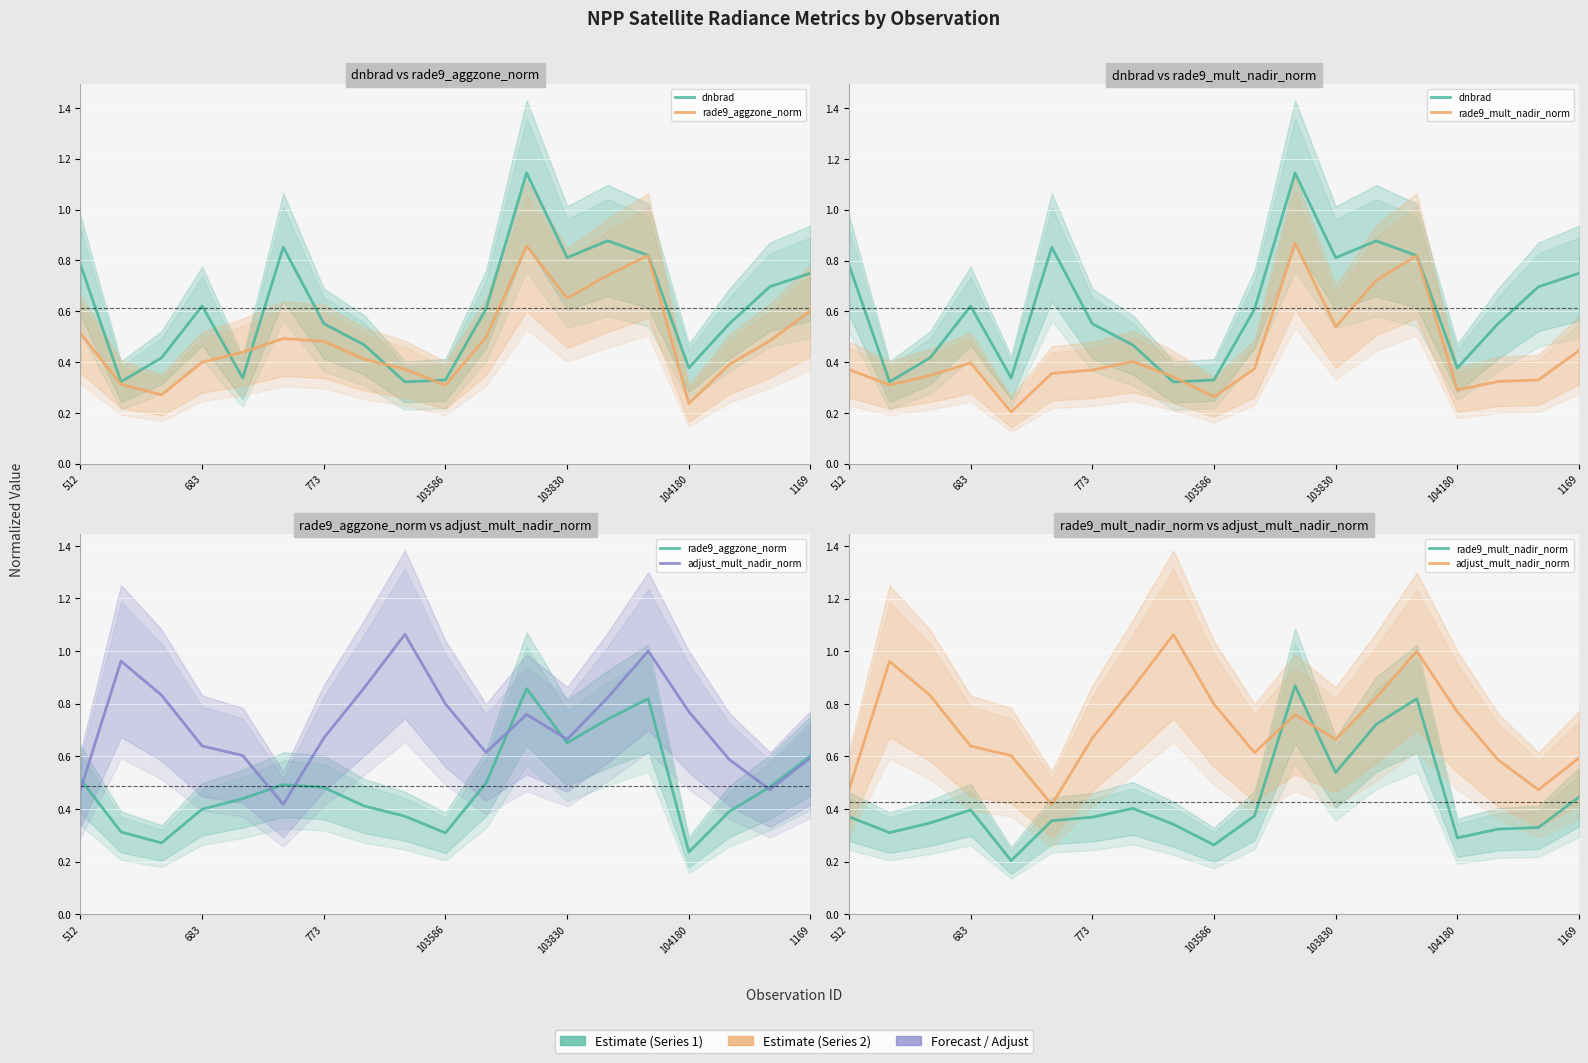

At which label does rade9_mult_nadir_norm reach its peak?

11